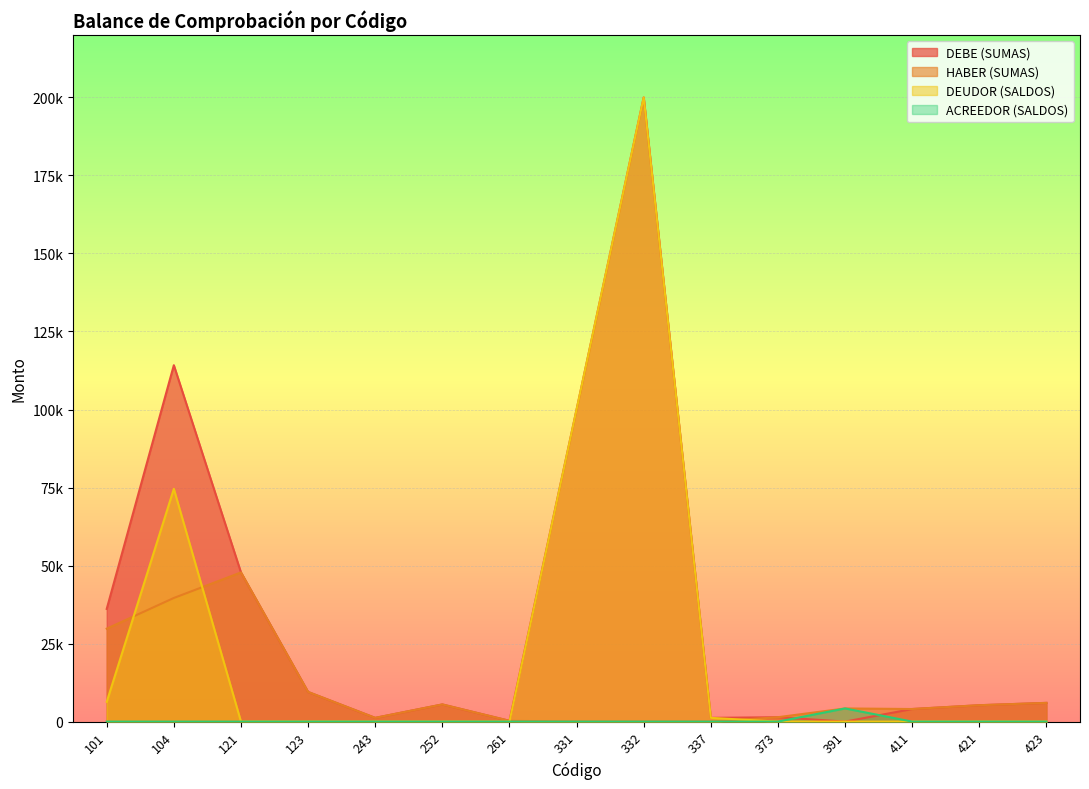

What is the value of the ACREEDOR (SALDOS) point at the 12th from the left?

4216.7